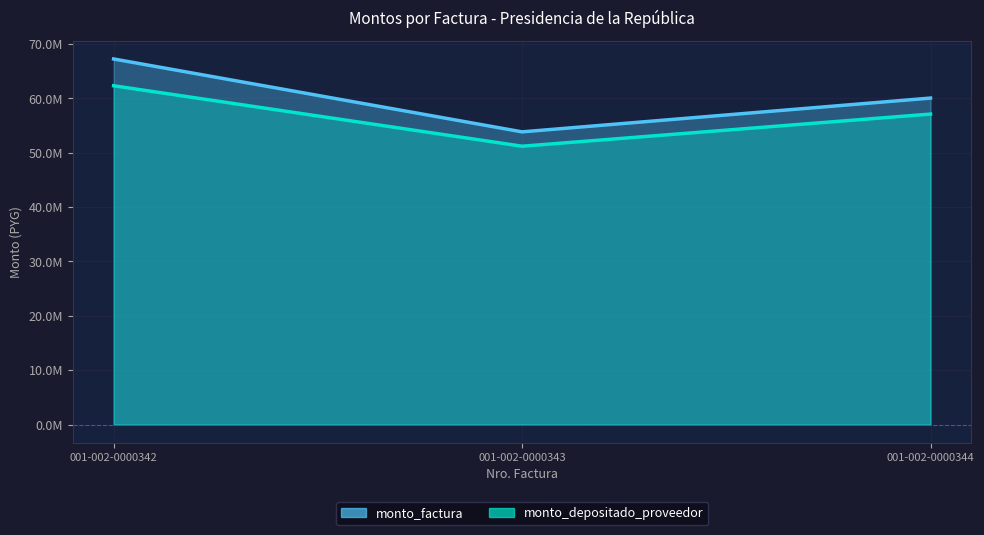

List the series in order of their peak value, highest first.

monto_factura, monto_depositado_proveedor